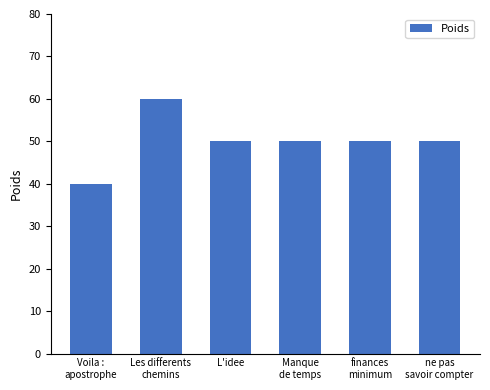

What value does the data have at Manque
de temps, to the nearest 10?

50